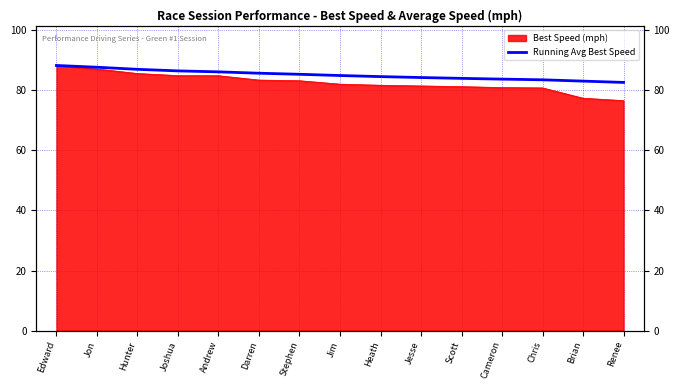

What is the approximate value at Jon?

87.7